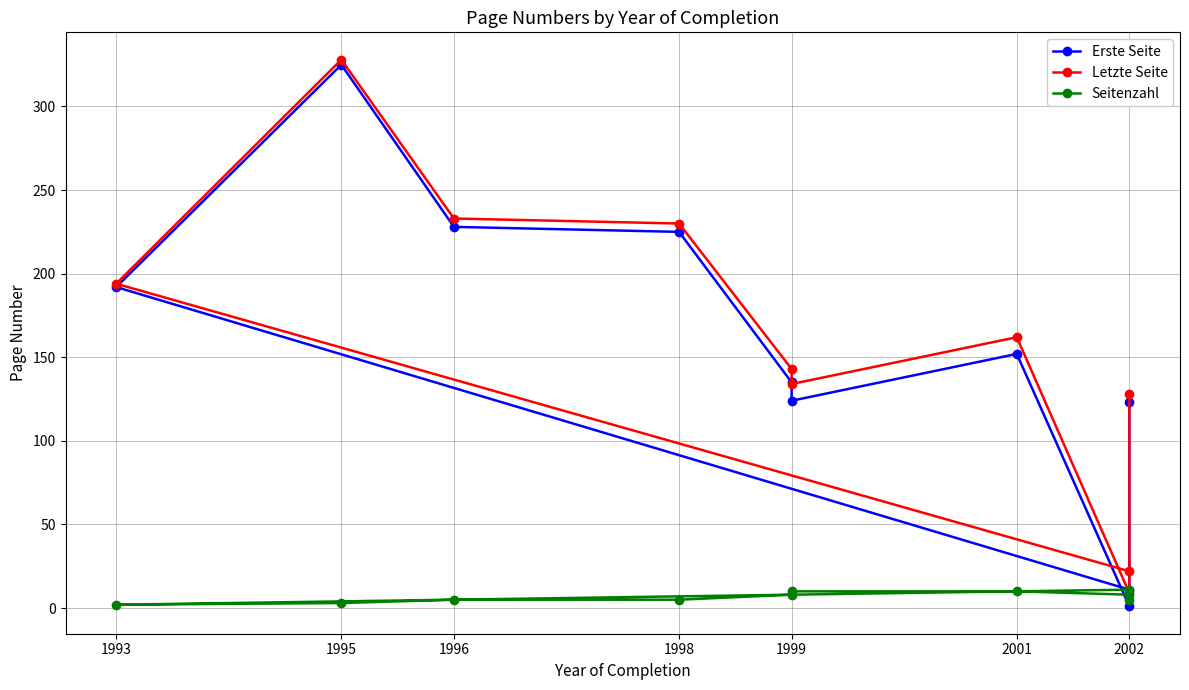

List the series in order of their peak value, lowest first.

Seitenzahl, Erste Seite, Letzte Seite